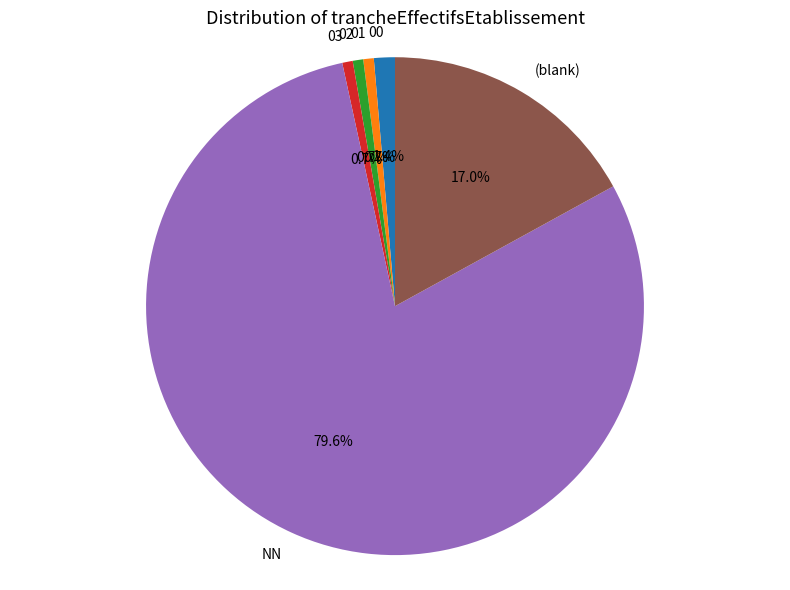

Is it true that 02 is 13% of the pie?

False